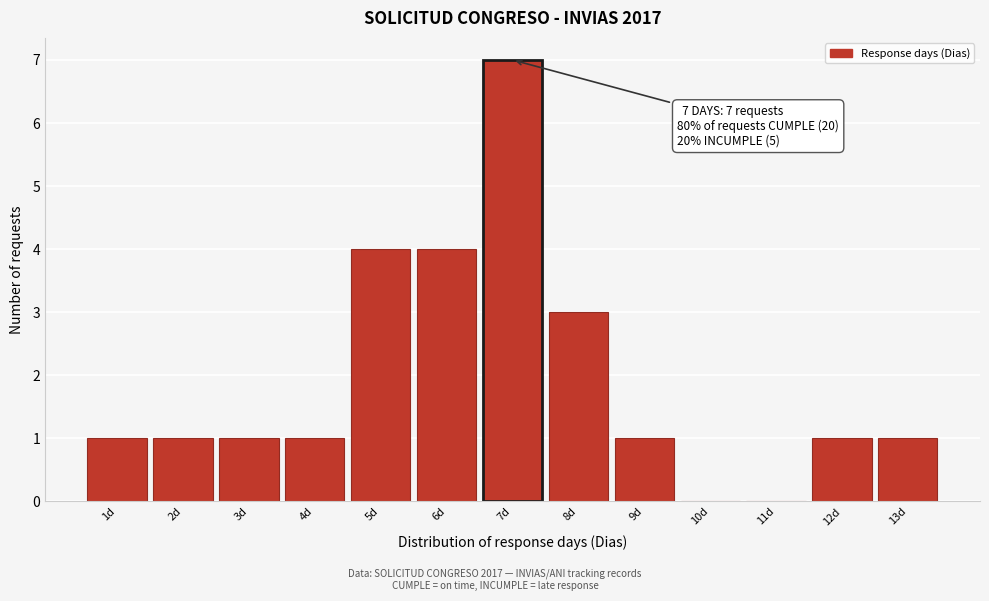

Over which range of the x-axis is the bar tallest?

6.5 to 7.5